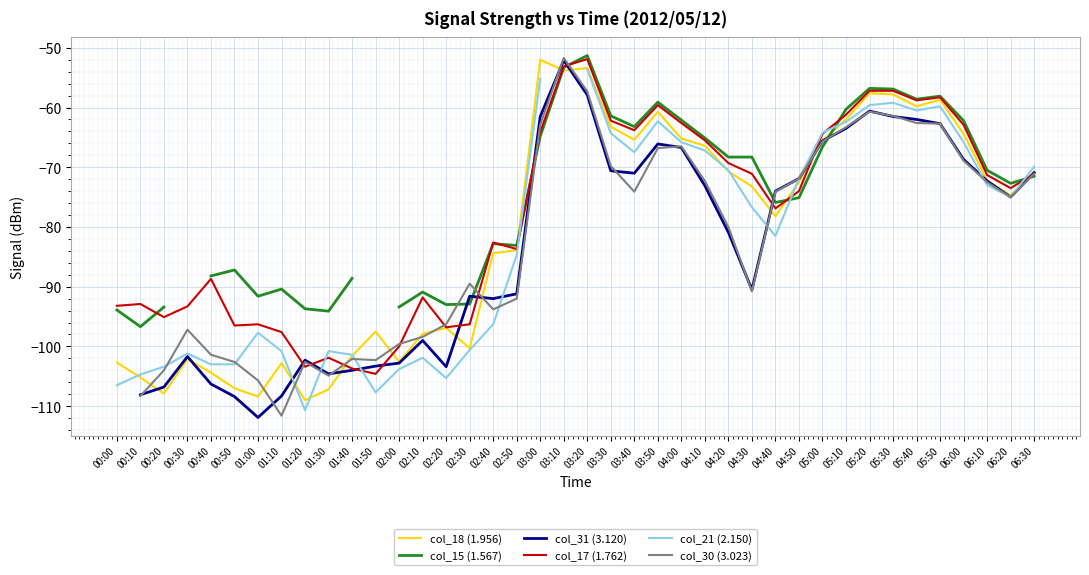

At which category does col_17 (1.762) reach its first local peak?

00:10